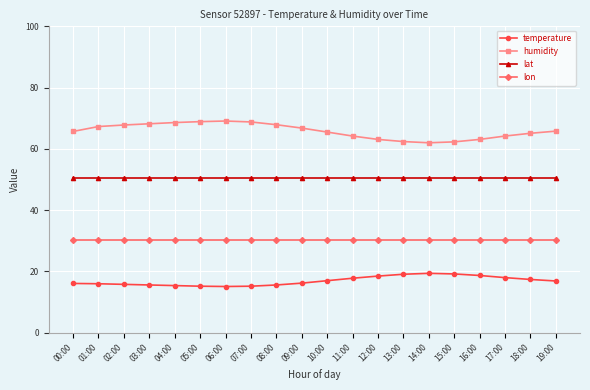

What is the minimum value for humidity?

62.0